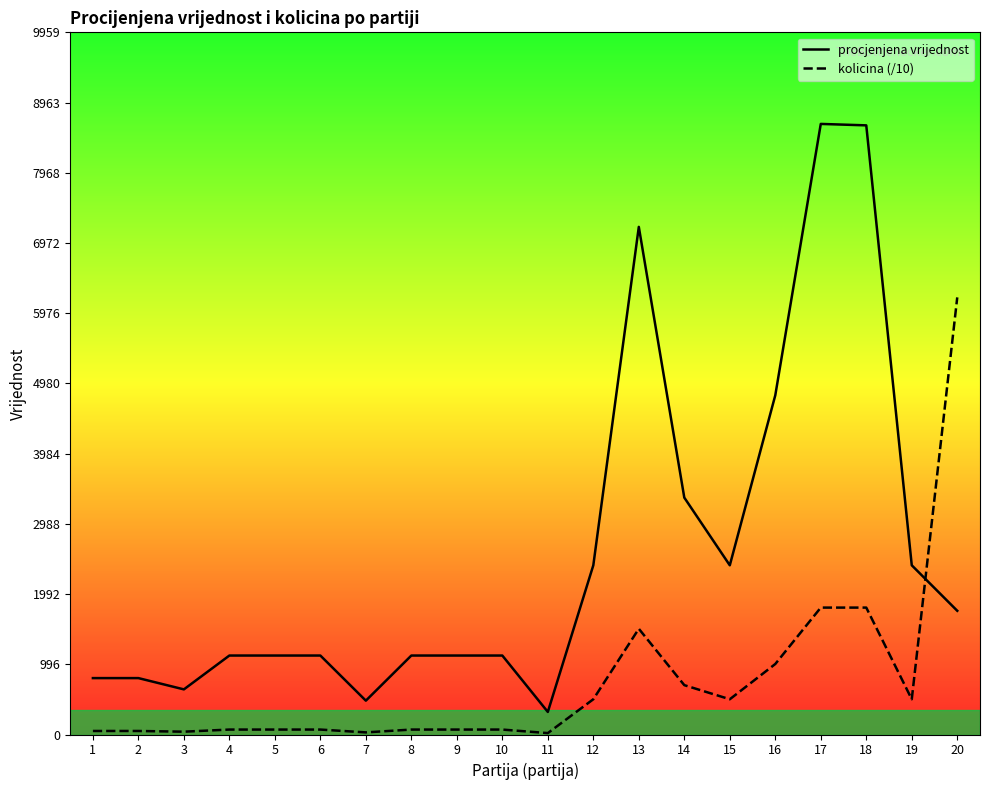

Is it true that procjenjena vrijednost equals 1586.1 at 9?

False